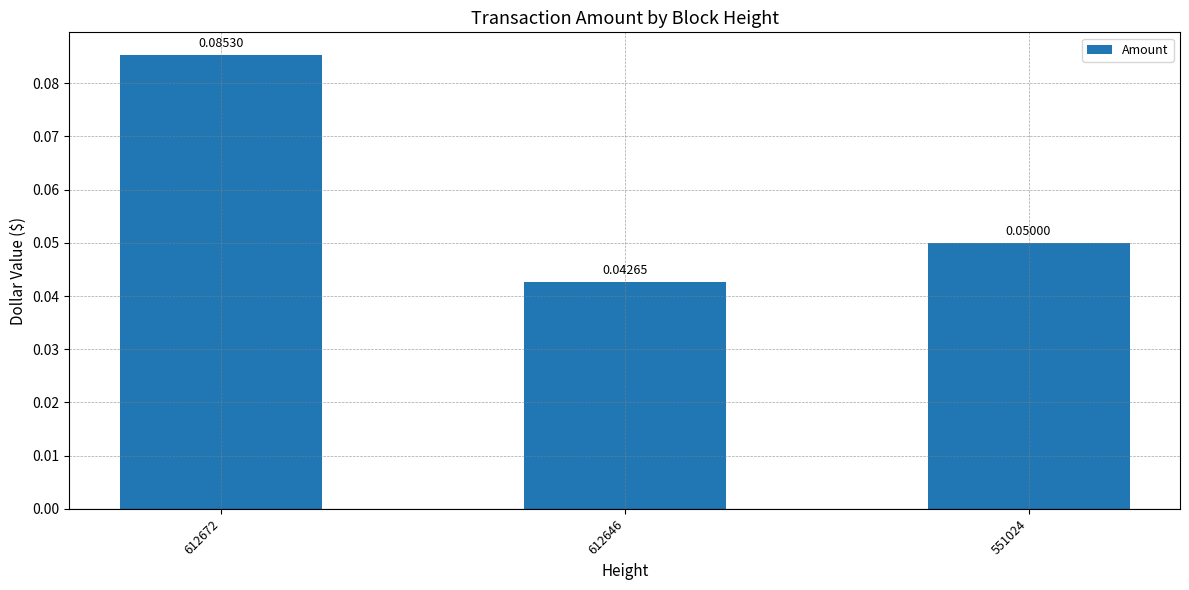

List the labels in order of value, largest first.

612672, 551024, 612646